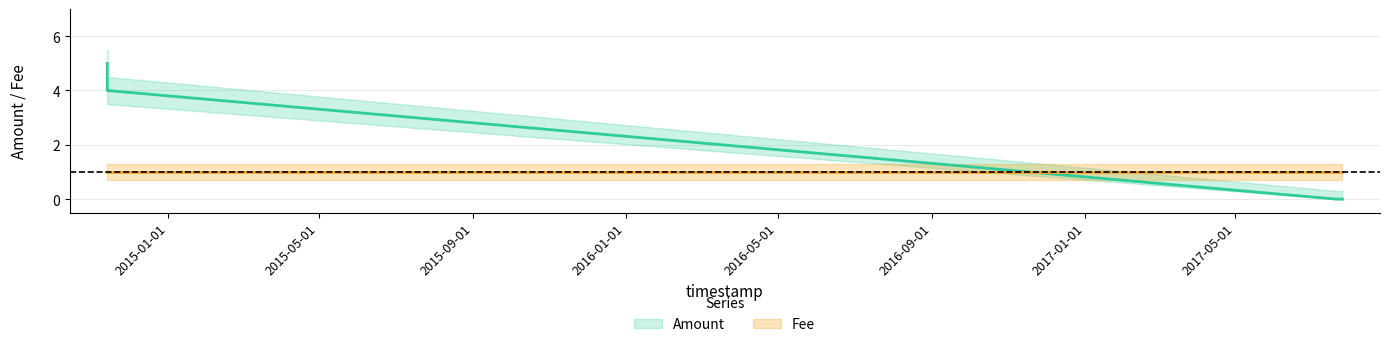

True or false: Amount and Fee_upper cross at least once.

True